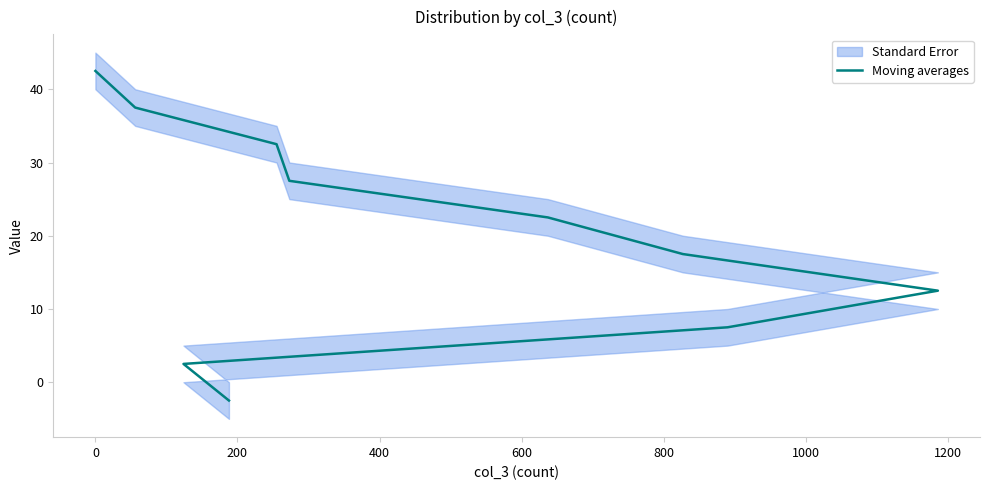

How many negative values are there?

1